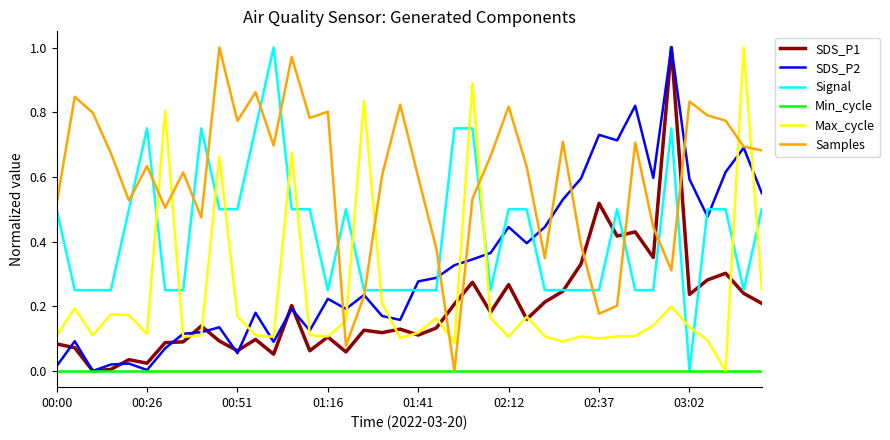

True or false: SDS_P1 has more than 0 interior local peaks.

True